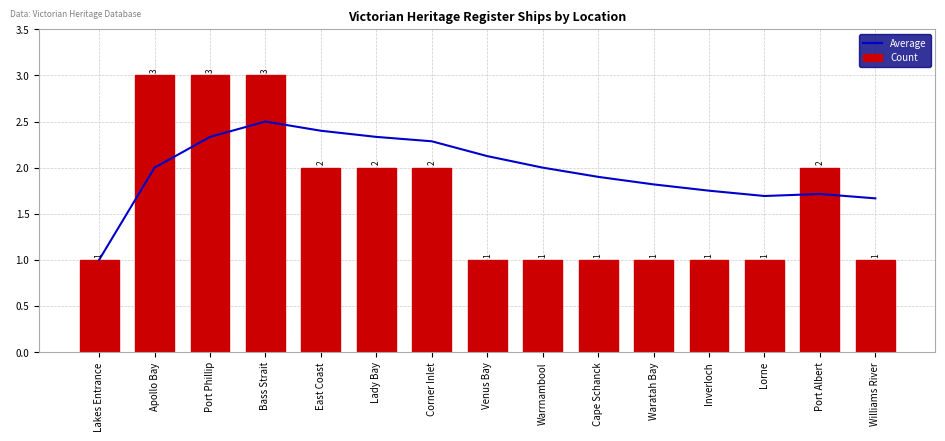

Which series has the largest range (max minus min)?

Count